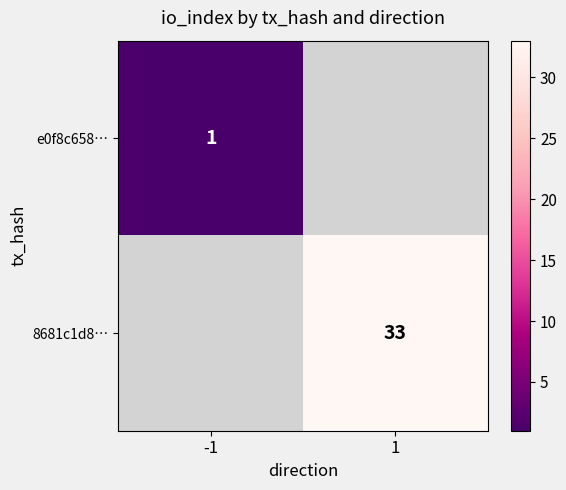

The value of 8681c1d8… at 1 is 33. True or false?

True